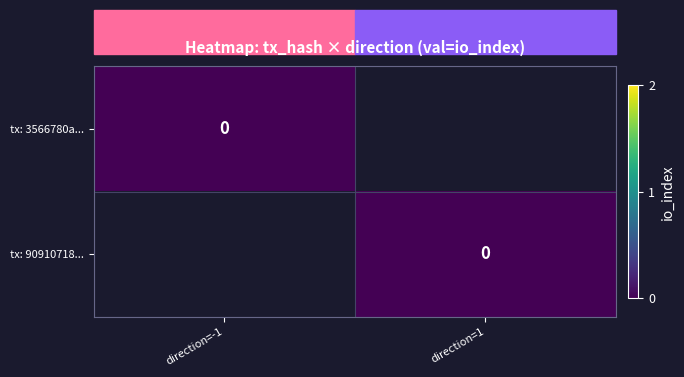

Count the number of categories in the chart.

2